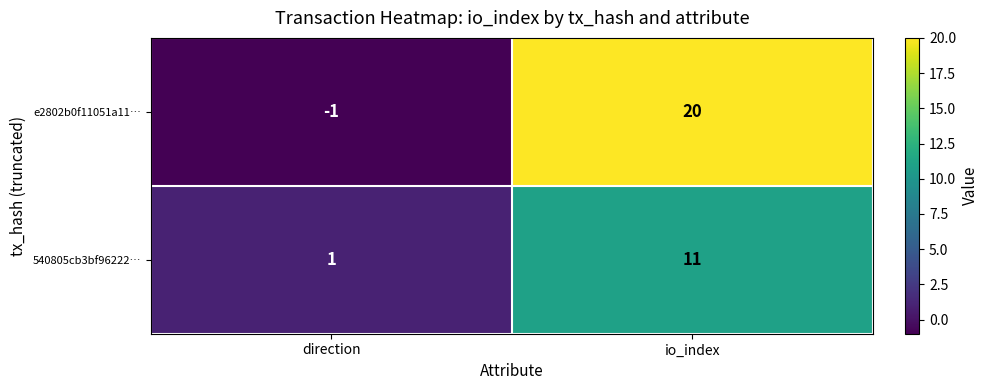

At which category is the sum across all series the highest?

io_index